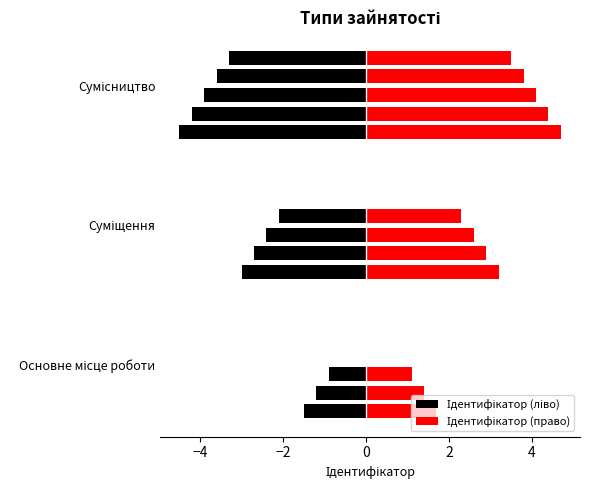

Where does the data first go above 2?

Сумісництво